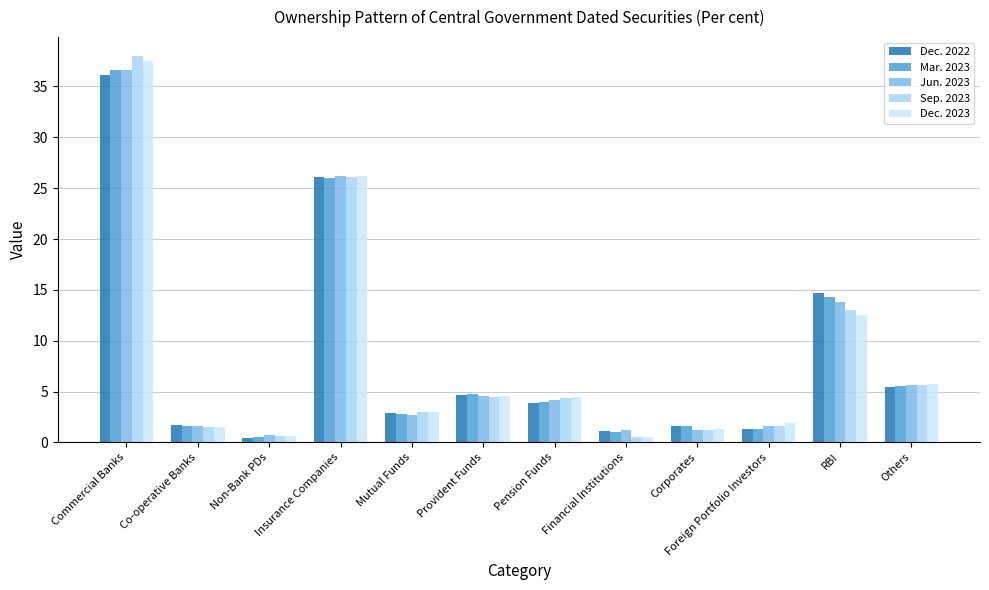

List the series in order of their peak value, highest first.

Sep. 2023, Dec. 2023, Mar. 2023, Jun. 2023, Dec. 2022